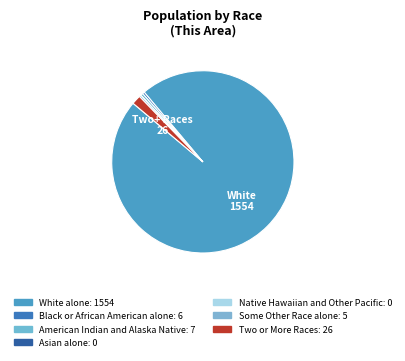

How much of the chart is everything except Two or More Races?

98.4%